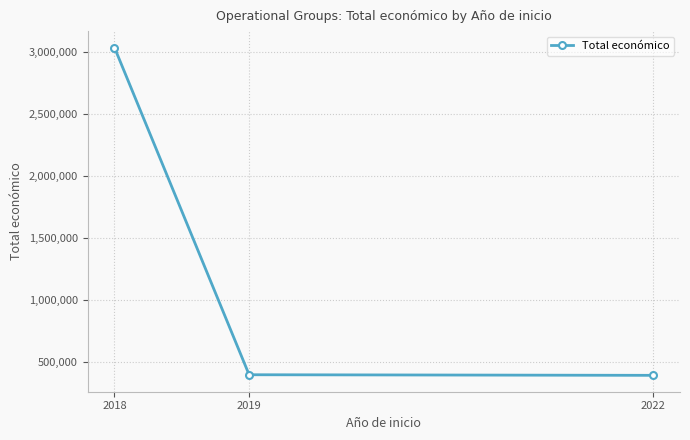

What is the difference between the values at 2018 and 2019?

2632451